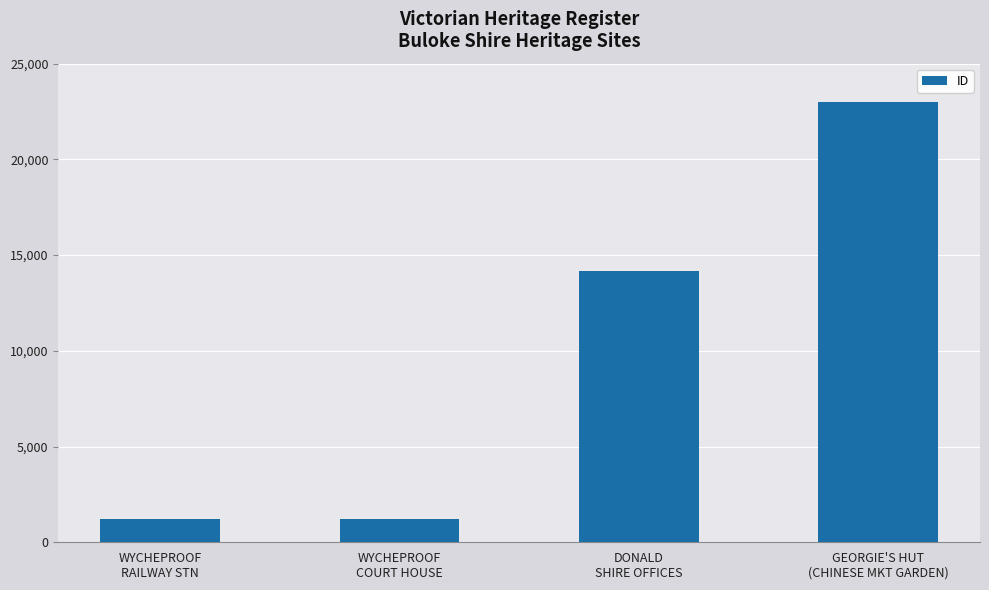

What is the minimum value shown in the chart?

1240